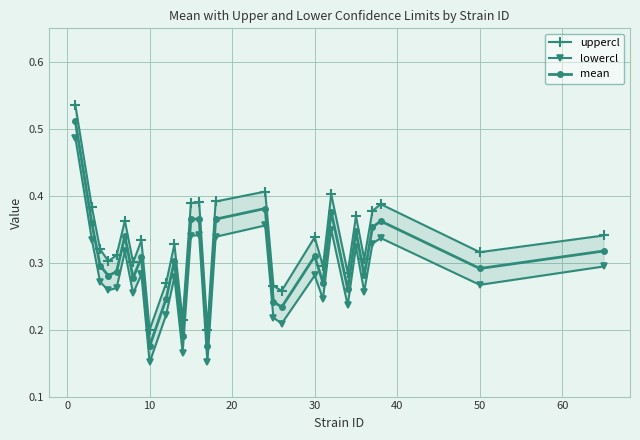

How many categories are shown in the chart?

29